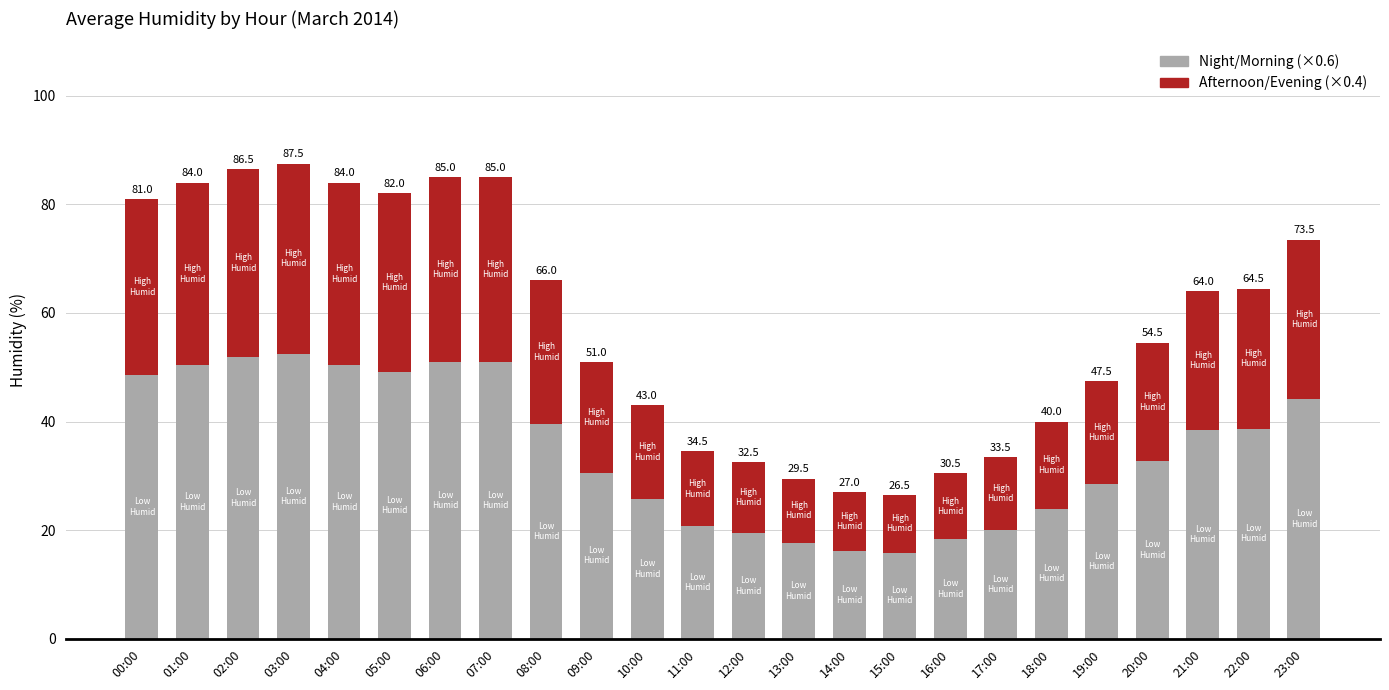

What are all the series names shown in the legend?

Night/Morning (×0.6), Afternoon/Evening (×0.4)